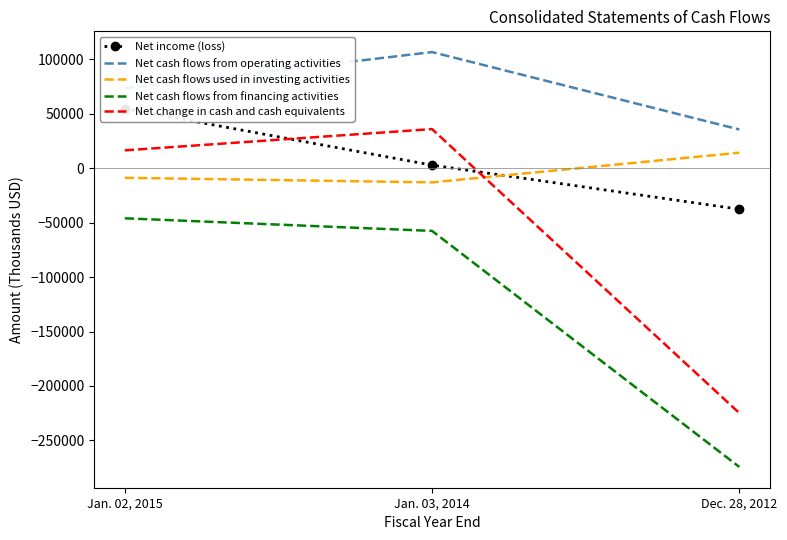

At which label does Net cash flows used in investing activities first exceed -8782?

Dec. 28, 2012